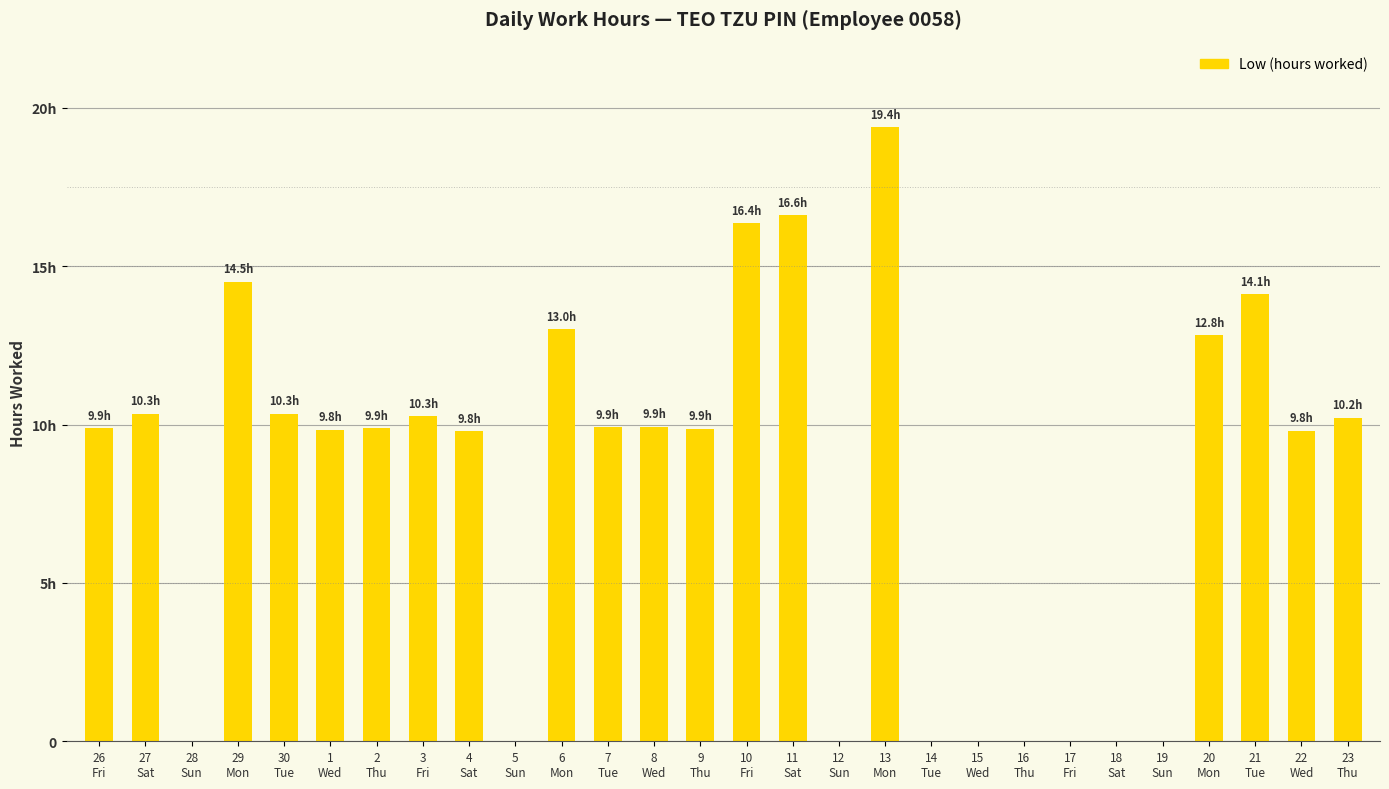

Reading left to right, what are all the values shown in this chart?

26
Fri=9.9	27
Sat=10.3	28
Sun=0.0	29
Mon=14.5	30
Tue=10.3	1
Wed=9.8	2
Thu=9.9	3
Fri=10.3	4
Sat=9.8	5
Sun=0.0	6
Mon=13.0	7
Tue=9.9	8
Wed=9.9	9
Thu=9.9	10
Fri=16.4	11
Sat=16.6	12
Sun=0.0	13
Mon=19.4	14
Tue=0.0	15
Wed=0.0	16
Thu=0.0	17
Fri=0.0	18
Sat=0.0	19
Sun=0.0	20
Mon=12.8	21
Tue=14.1	22
Wed=9.8	23
Thu=10.2